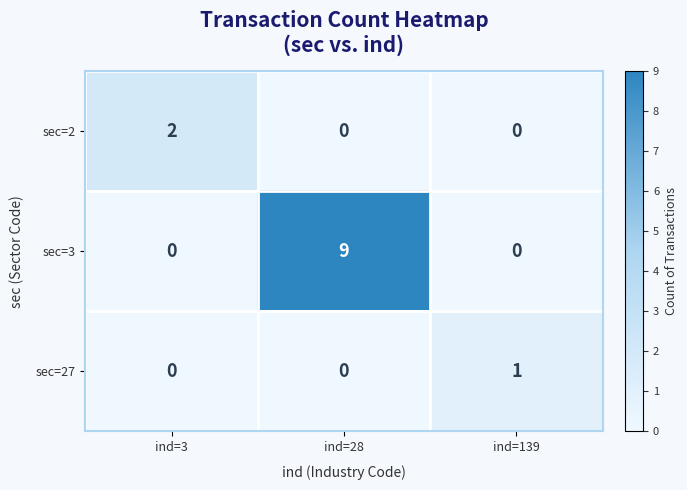

Reading right to left, extract all data points from this chart.

sec=2: ind=139=0	ind=28=0	ind=3=2
sec=3: ind=139=0	ind=28=9	ind=3=0
sec=27: ind=139=1	ind=28=0	ind=3=0